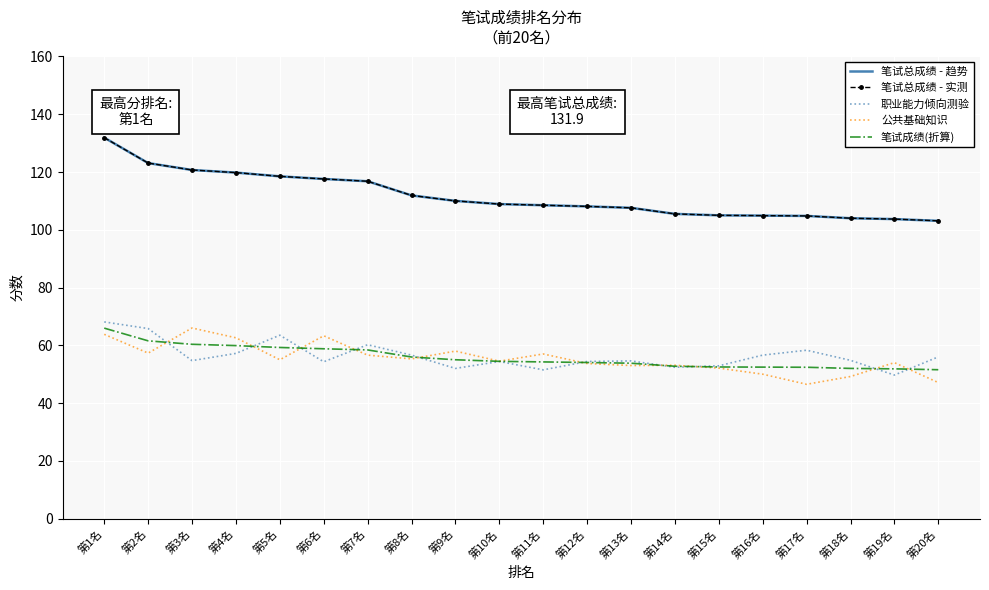

True or false: 笔试总成绩 - 趋势 has a value of 116.8 at 第7名.

True